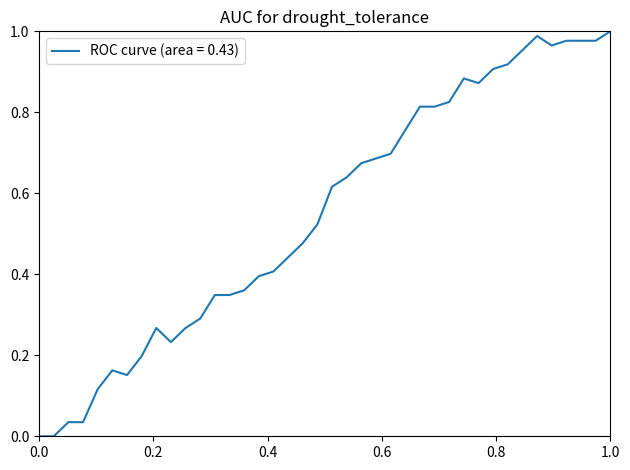

Does the chart display data point markers on the line(s)?

No